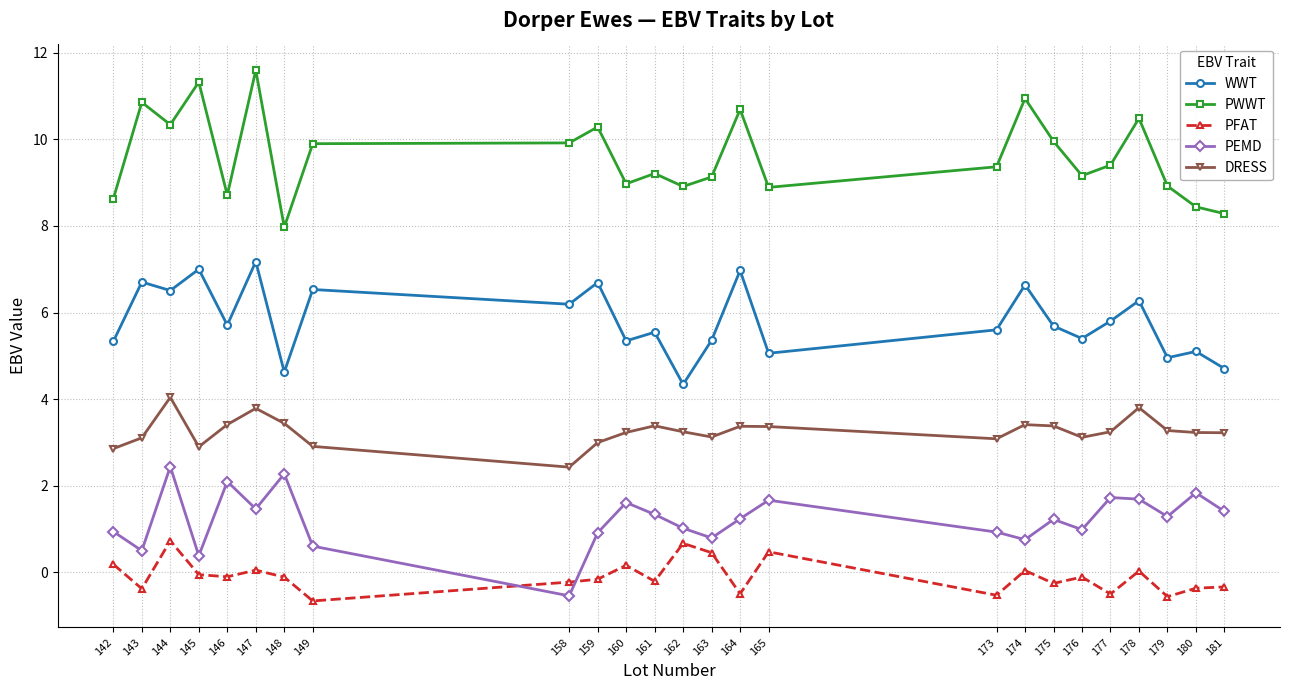

Which series has the widest spread of values?

PWWT